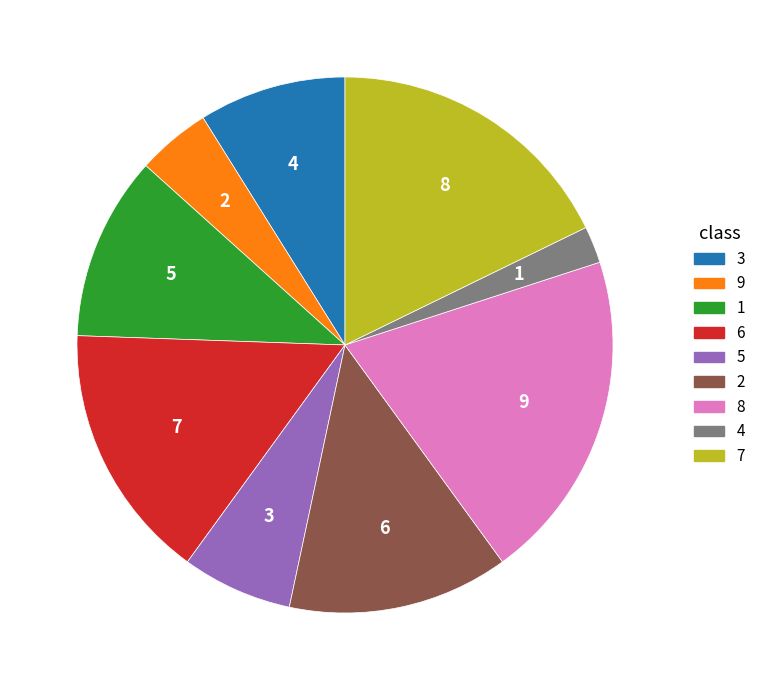

Which slice is the smallest?

4